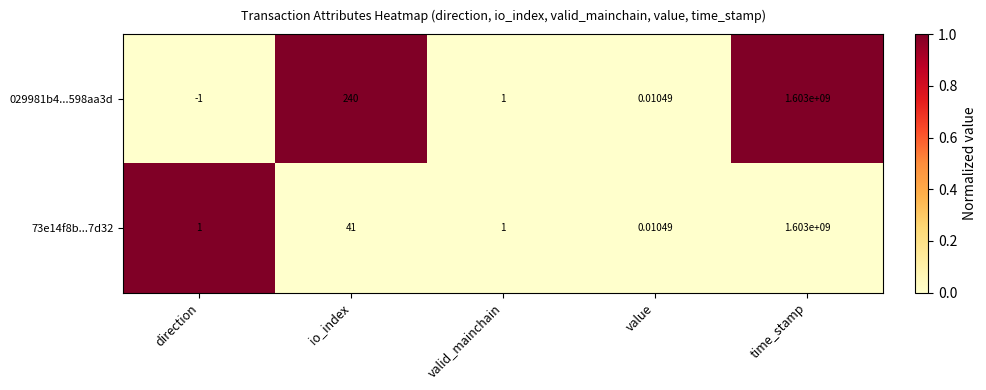

Which series has the largest total across all categories?

029981b4...598aa3d